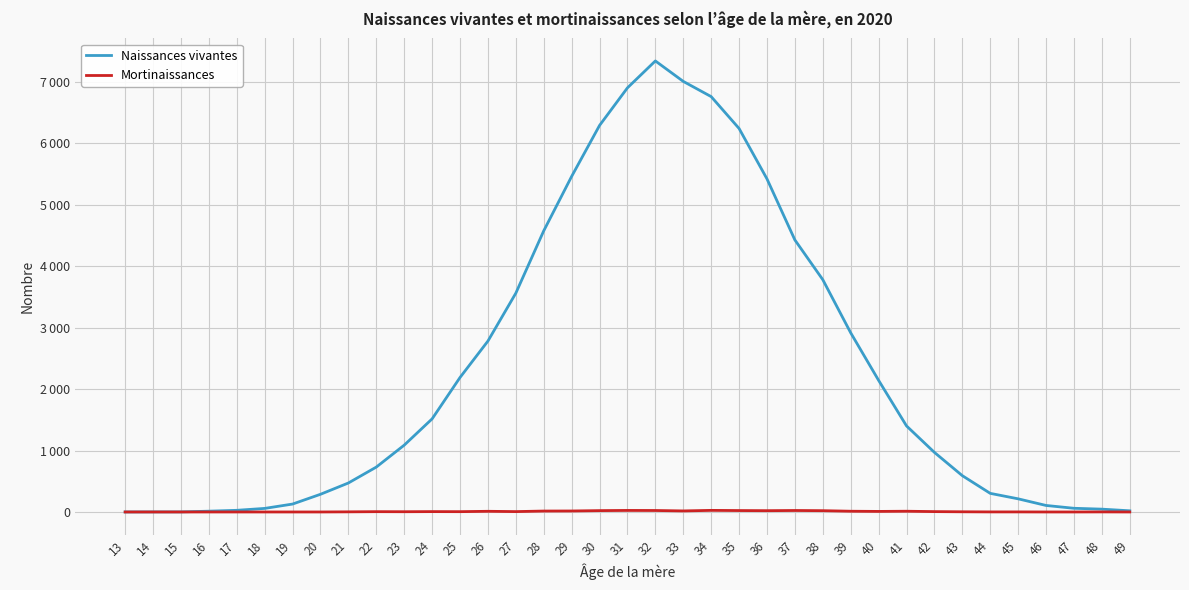

What is the value of the Mortinaissances point at the 14th from the left?

11